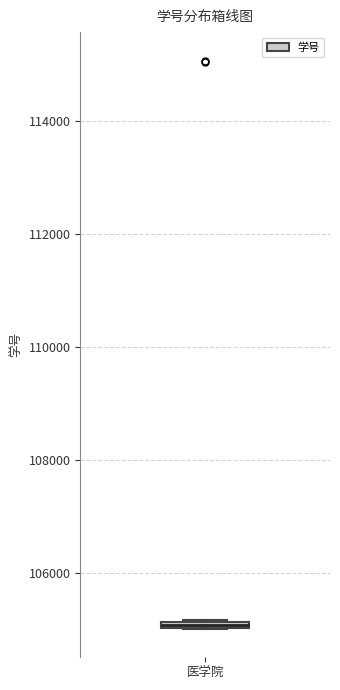

Where is the upper edge of the box for 医学院 on the y-axis? The values are not printed on the chart, so give them approximately, as read against the axis.

105200